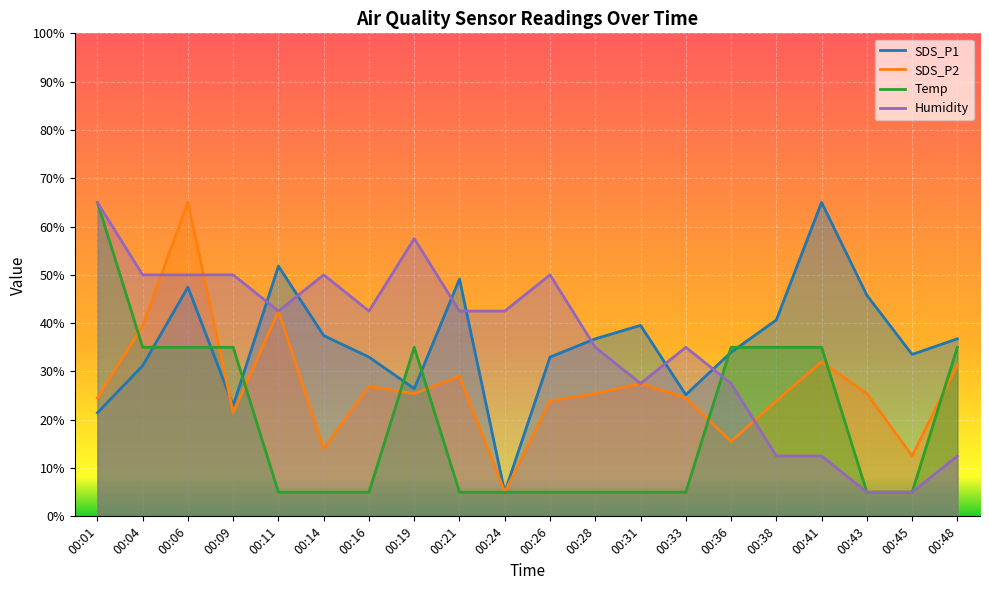

How many categories are shown in the chart?

20